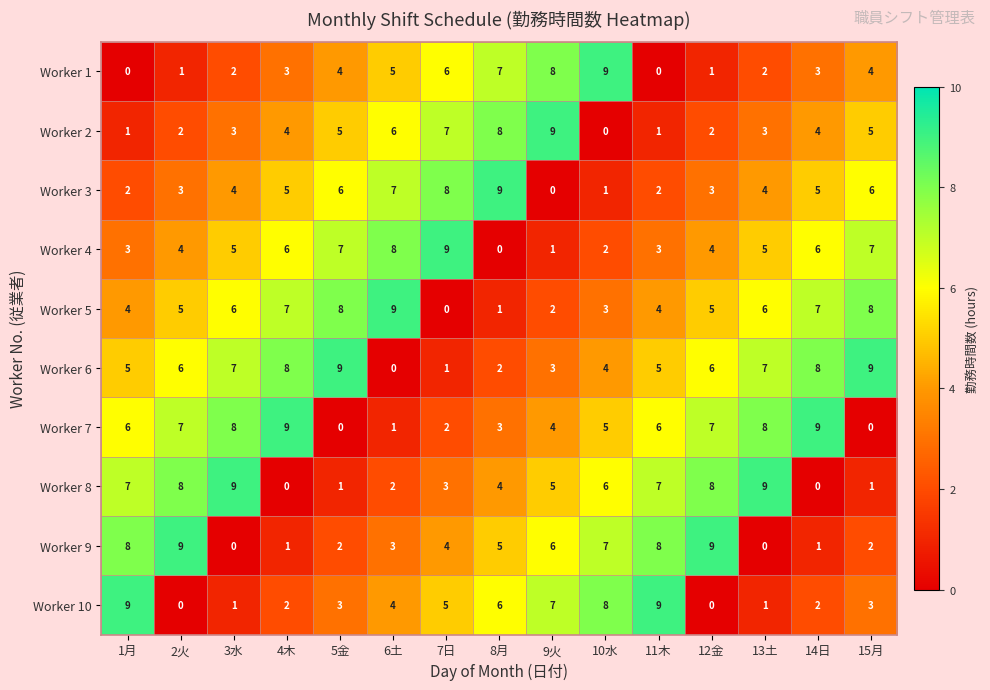

At 1月, list the series in order from smallest to largest.

Worker 1, Worker 2, Worker 3, Worker 4, Worker 5, Worker 6, Worker 7, Worker 8, Worker 9, Worker 10